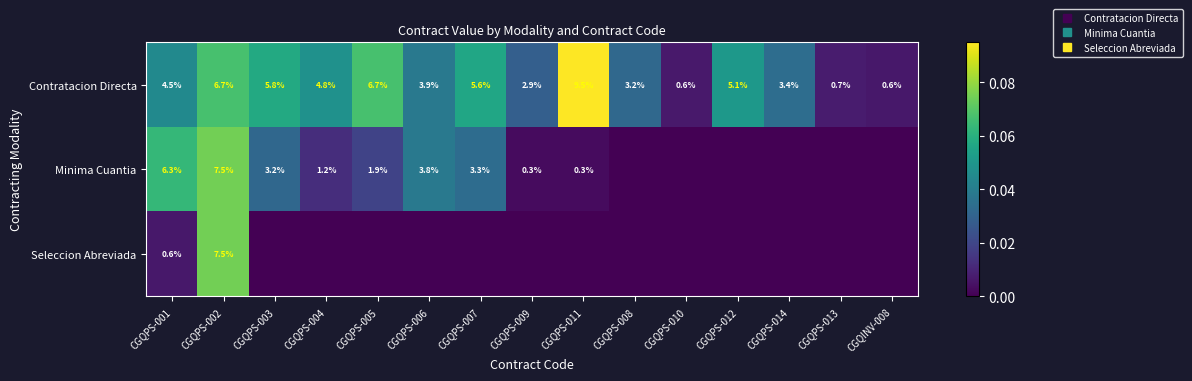

What is the sum of the Seleccion Abreviada values at CGQPS-002 and CGQPS-009?

0.1